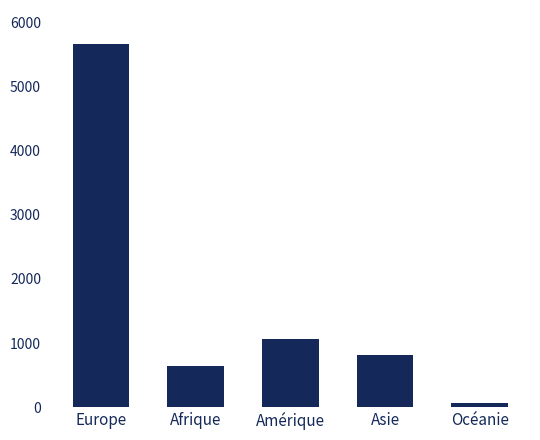

Are the bars horizontal?

No